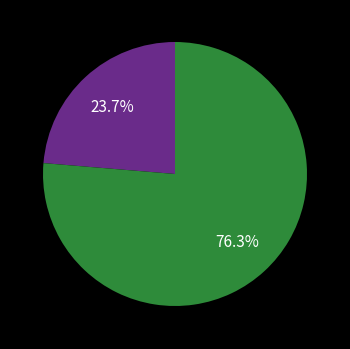

To the nearest percent, what is the average slice percentage?

50%